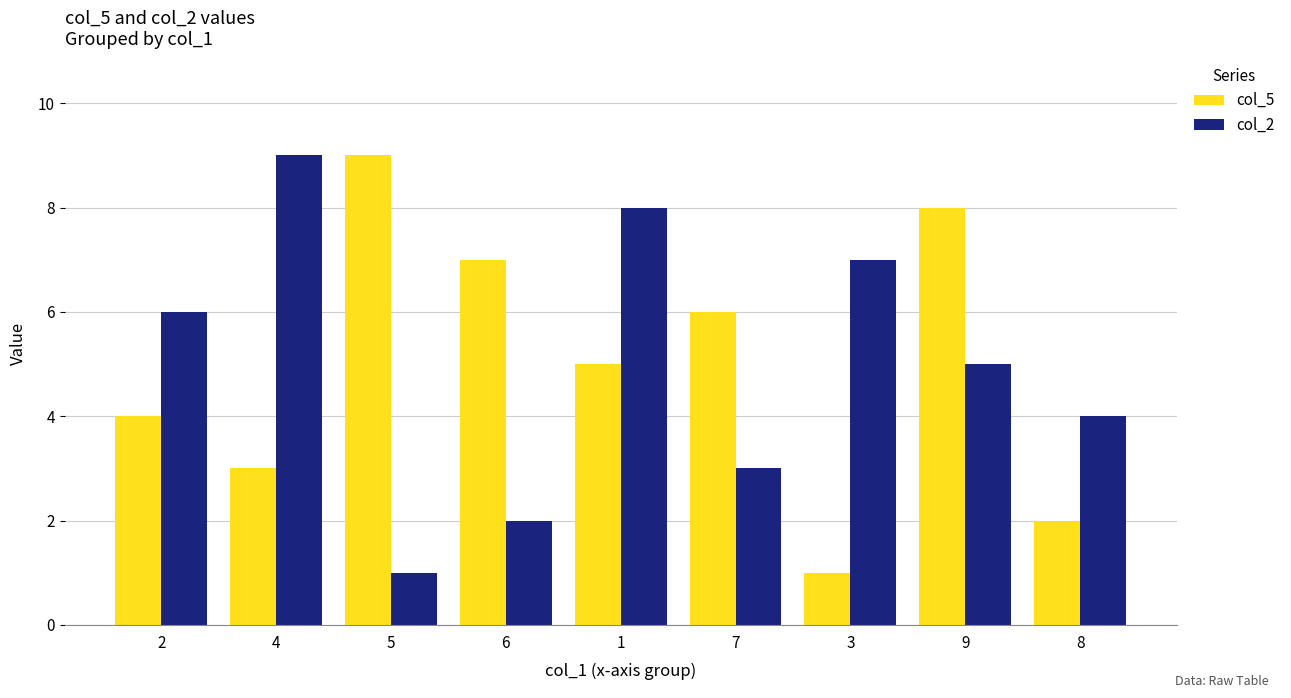

Reading left to right, list all the values displayed in this chart.

col_5: 2=4	4=3	5=9	6=7	1=5	7=6	3=1	9=8	8=2
col_2: 2=6	4=9	5=1	6=2	1=8	7=3	3=7	9=5	8=4